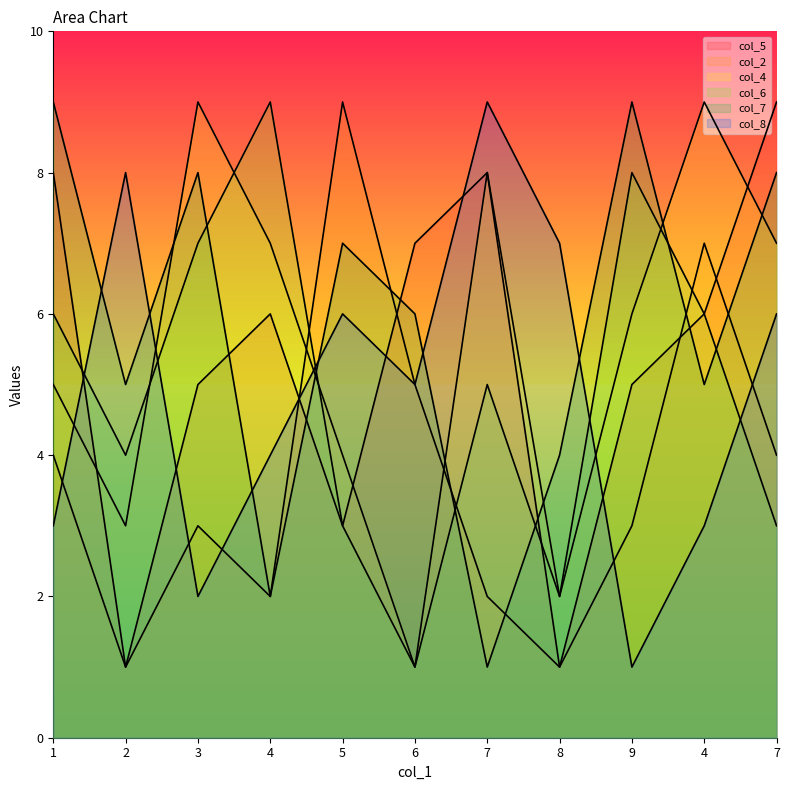

Which series ends up on top after the final intersection of col_7 and col_2?

col_7